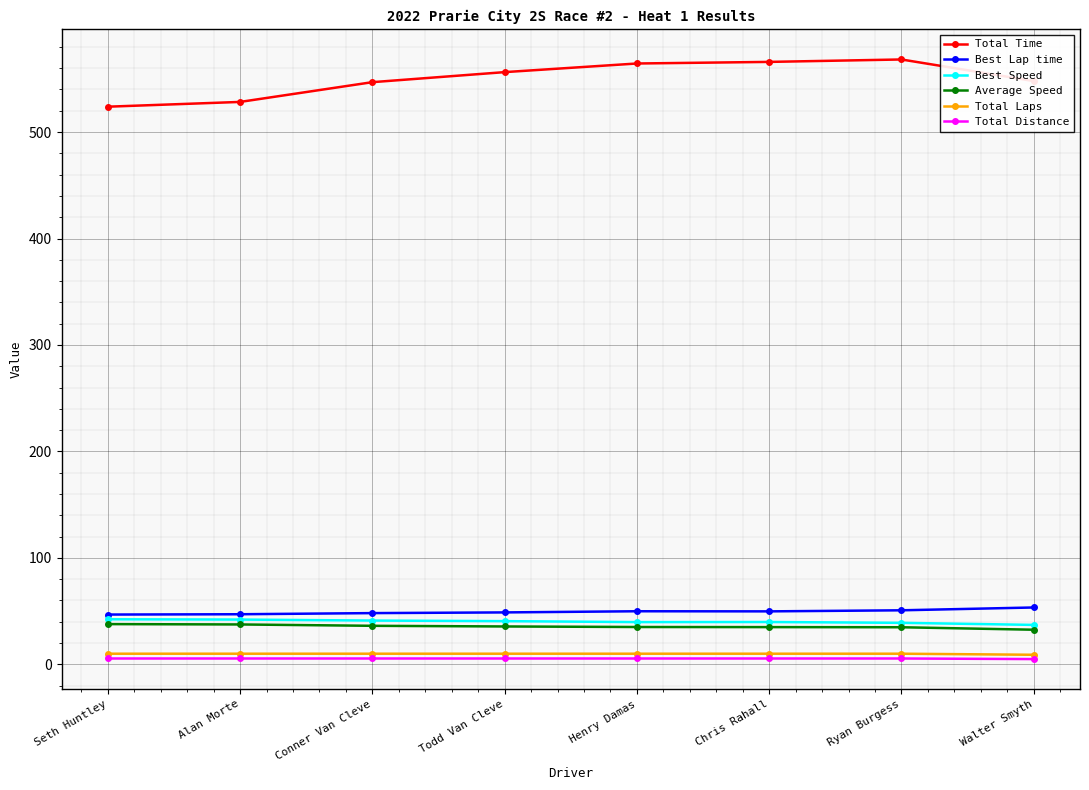

True or false: Total Laps and Best Speed cross at least once.

False